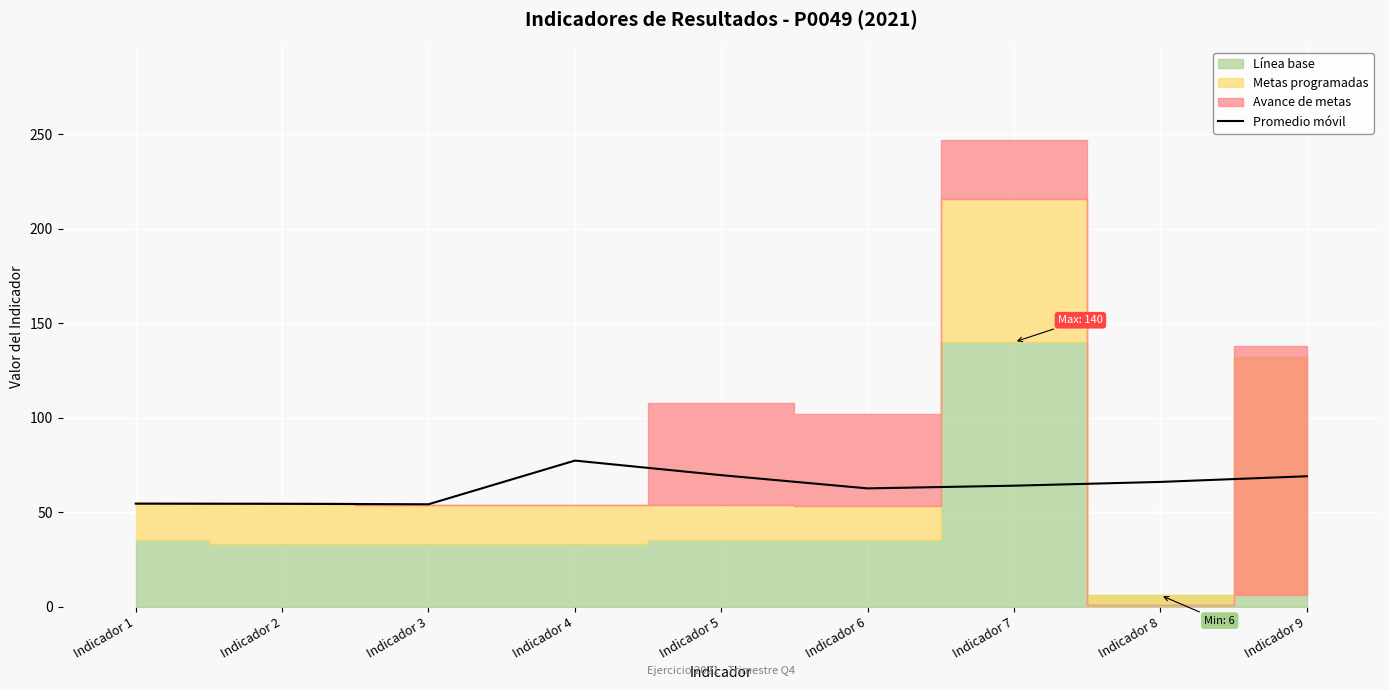

What is the average value?

63.5